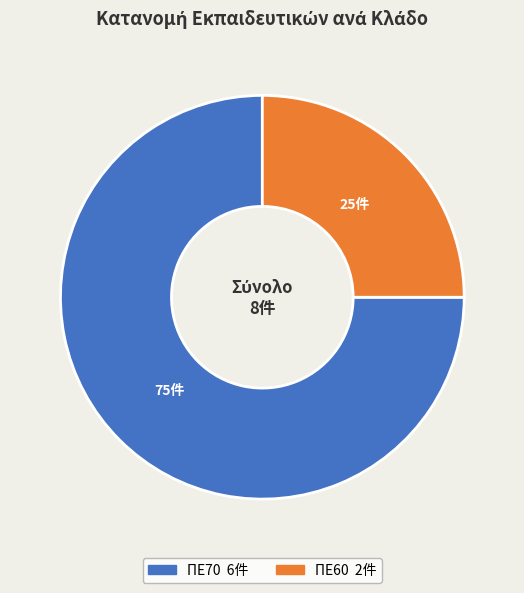

Combined, do ΠΕ60 and ΠΕ70 account for over 50%?

Yes